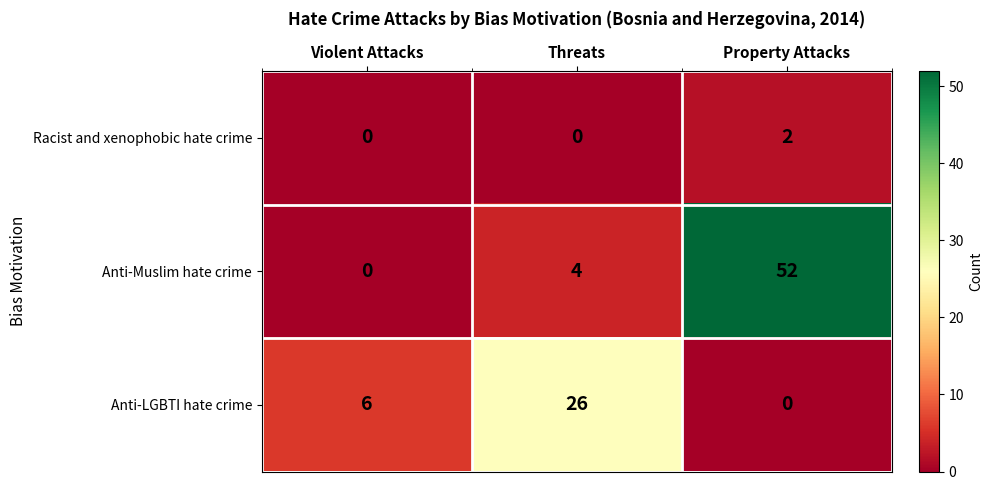

Which series has the largest total across all categories?

Anti-Muslim hate crime